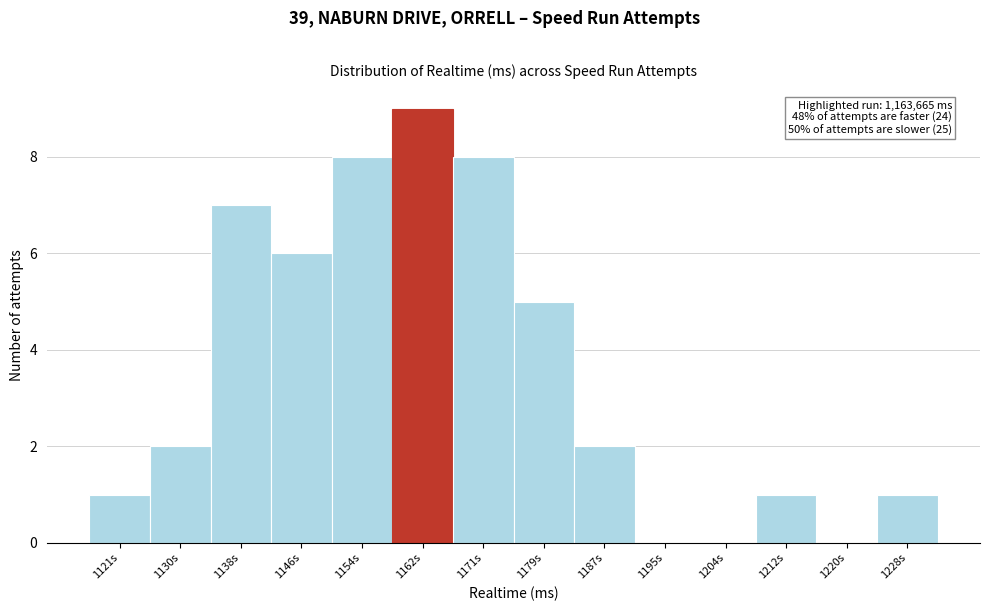

Reading left to right, list all the values displayed in this chart.

1121s=1	1130s=2	1138s=7	1146s=6	1154s=8	1162s=9	1171s=8	1179s=5	1187s=2	1195s=0	1204s=0	1212s=1	1220s=0	1228s=1